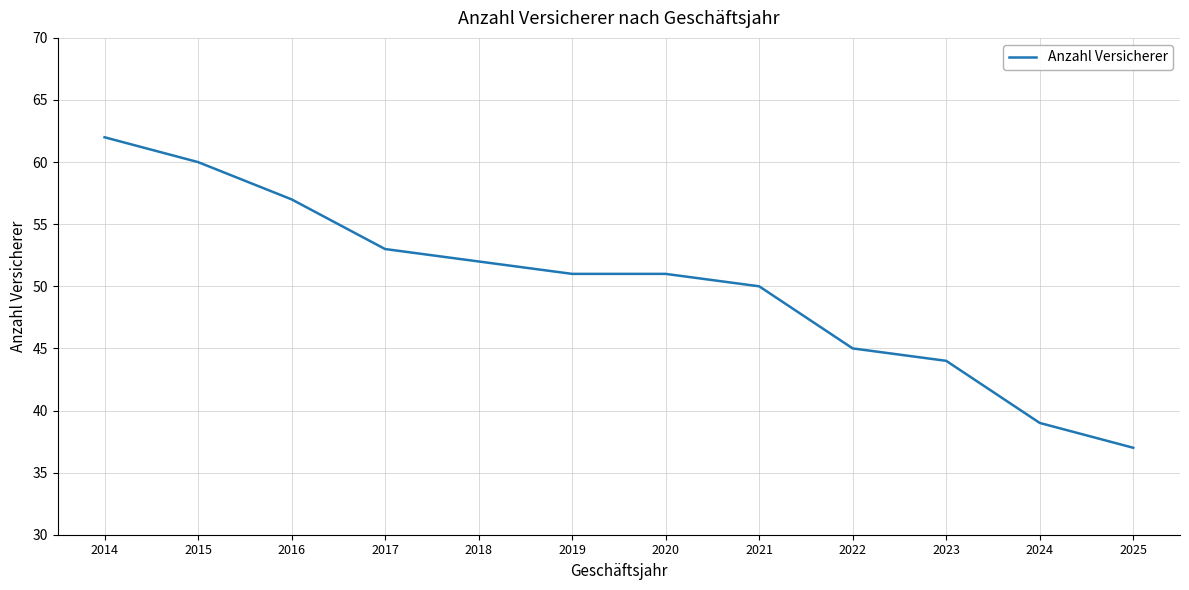

Count the number of categories in the chart.

12